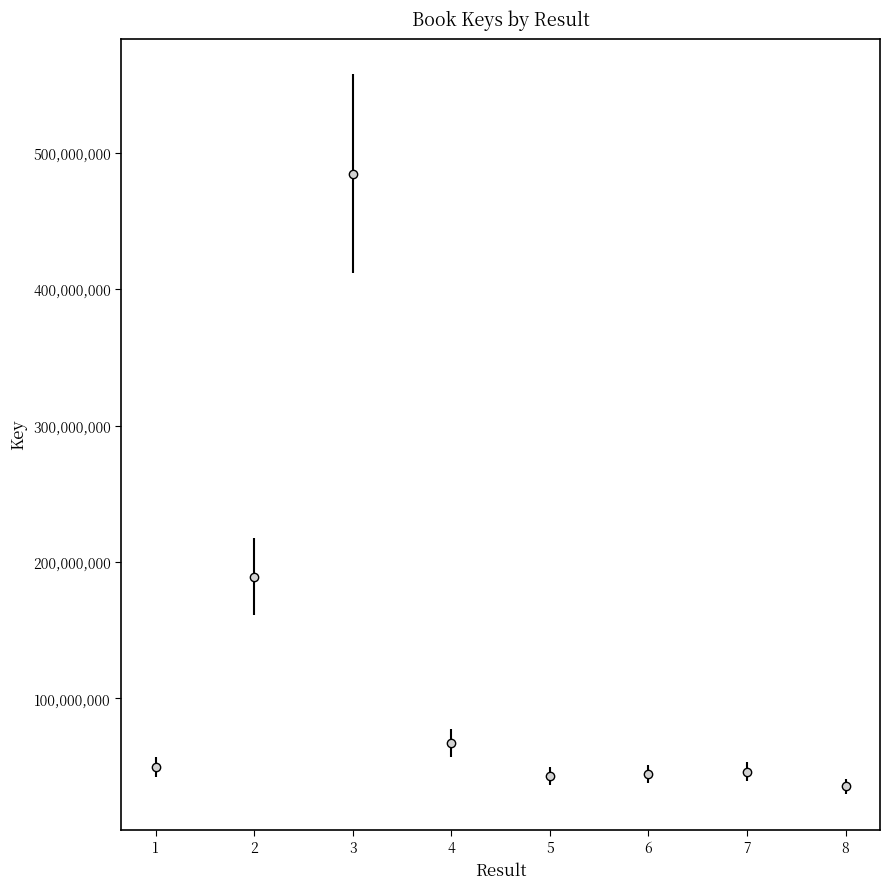

What is the approximate value at 4, to the nearest 50?

67097700